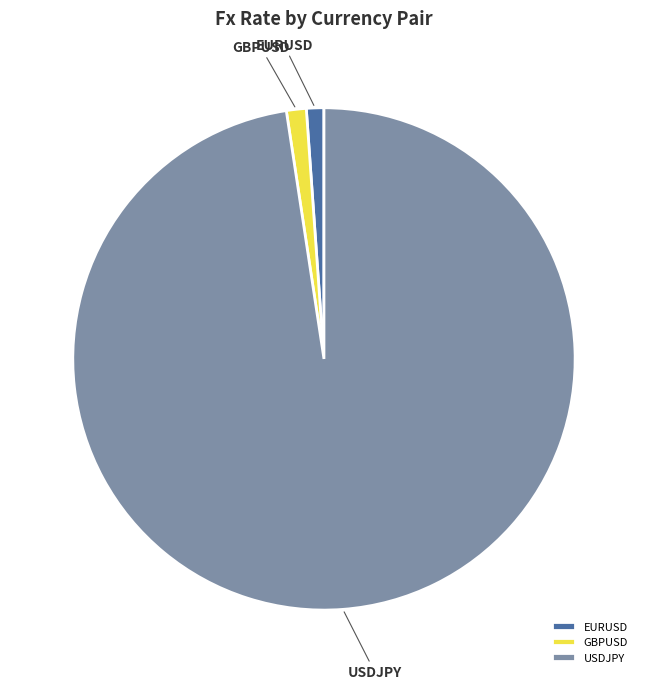

How many slices are in this pie chart?

3